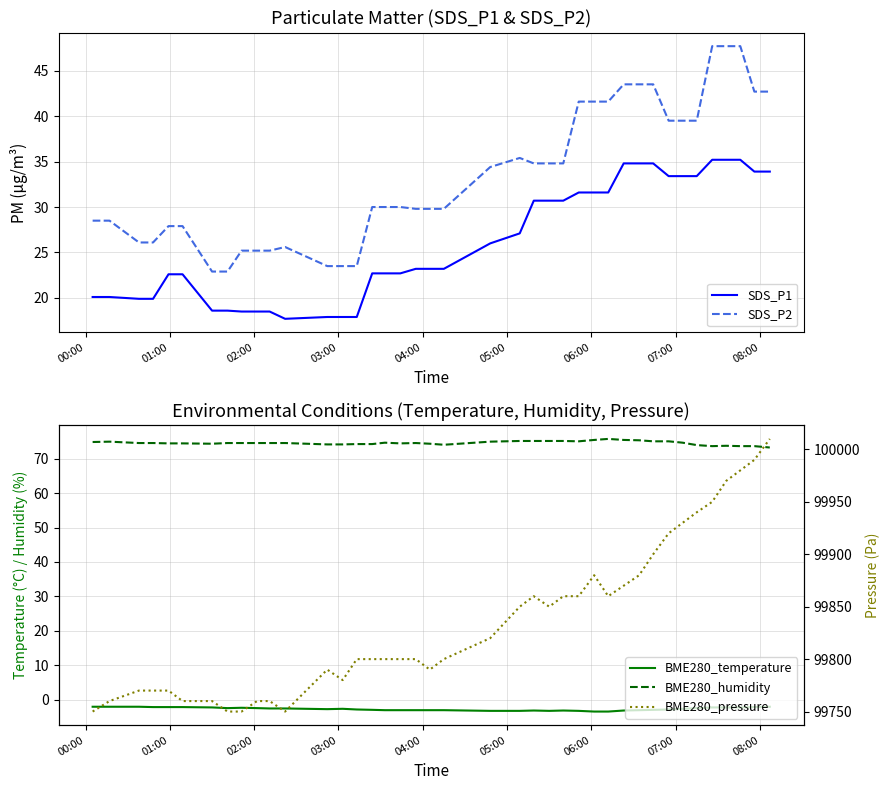

Rank the series by their maximum value, from lowest to highest.

BME280_temperature, SDS_P1, SDS_P2, BME280_humidity, BME280_pressure